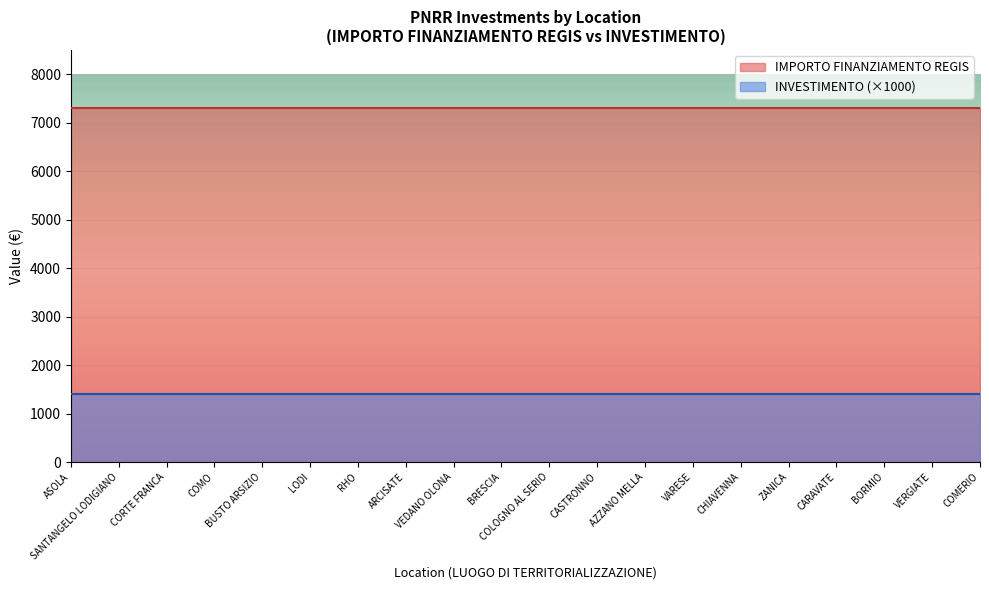

What is the label of the 16th point from the left?

ZANICA